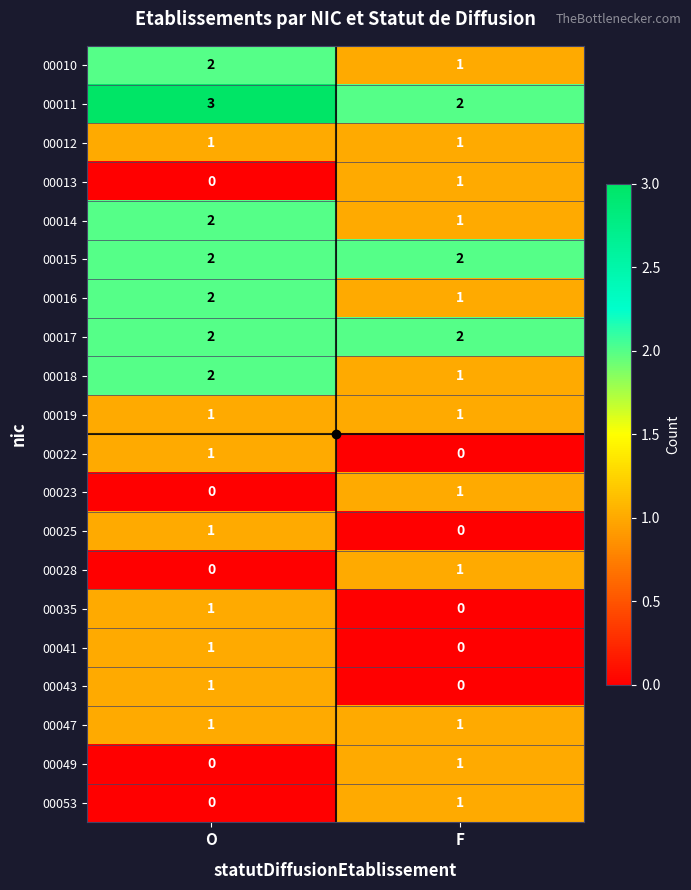

At which category is the sum across all series the highest?

O